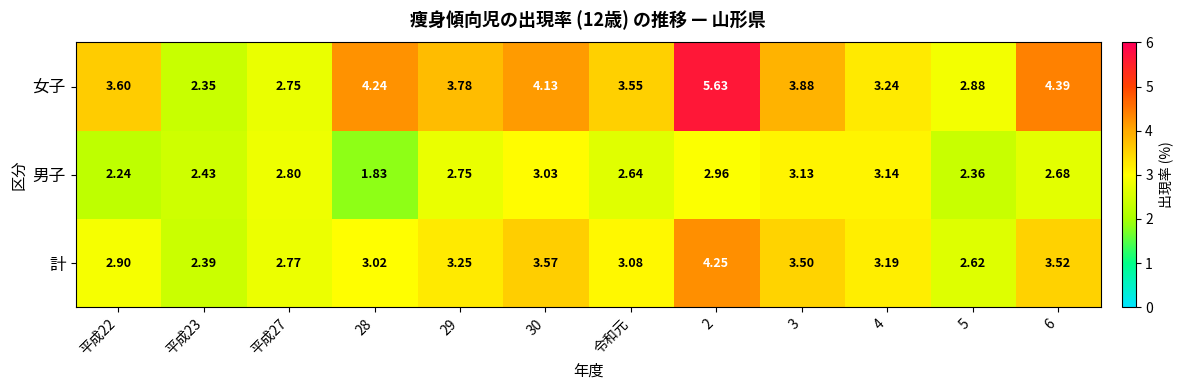

List the series in order of their overall mean, lowest first.

男子, 計, 女子